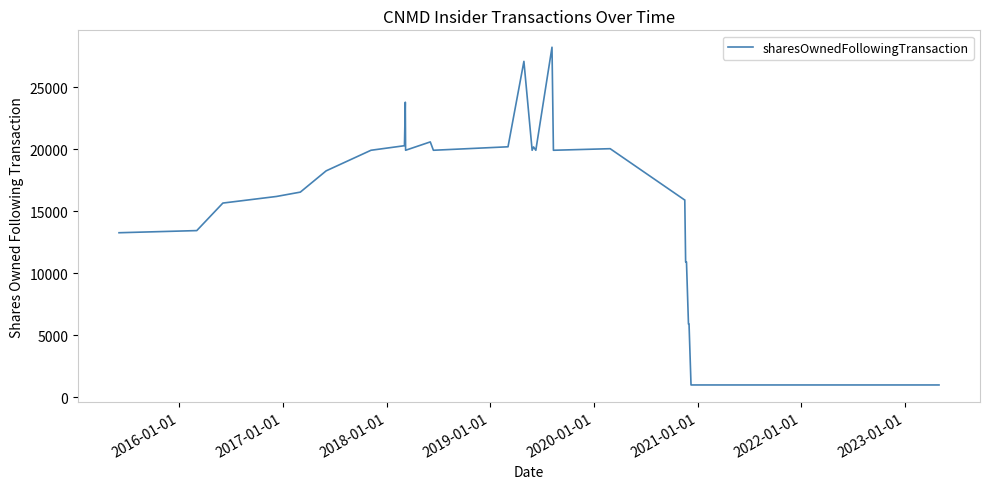

What is the minimum value shown in the chart?

1004